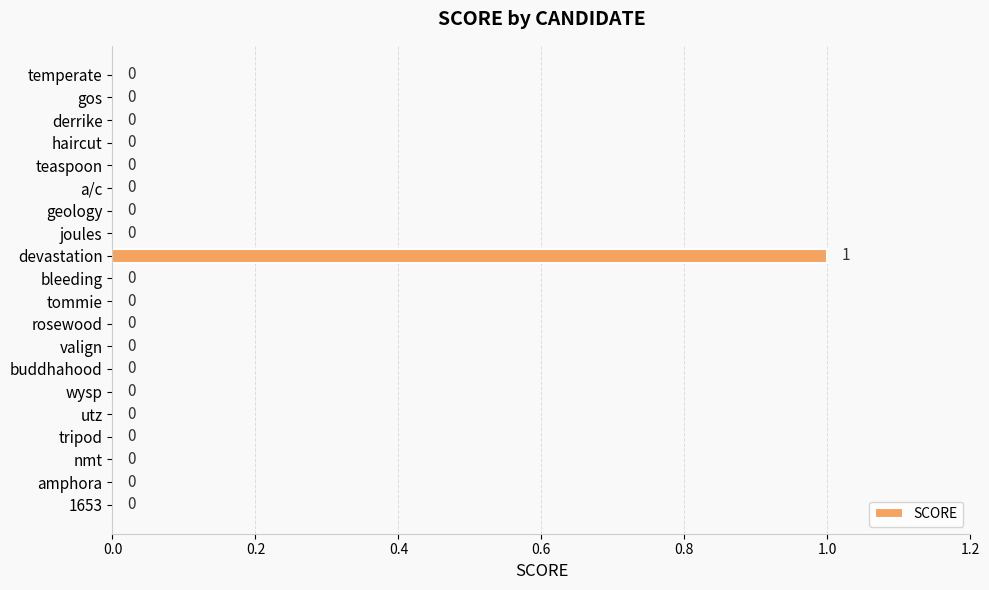

Reading top to bottom, transcribe all the data shown in this chart.

temperate=0	gos=0	derrike=0	haircut=0	teaspoon=0	a/c=0	geology=0	joules=0	devastation=1	bleeding=0	tommie=0	rosewood=0	valign=0	buddhahood=0	wysp=0	utz=0	tripod=0	nmt=0	amphora=0	1653=0